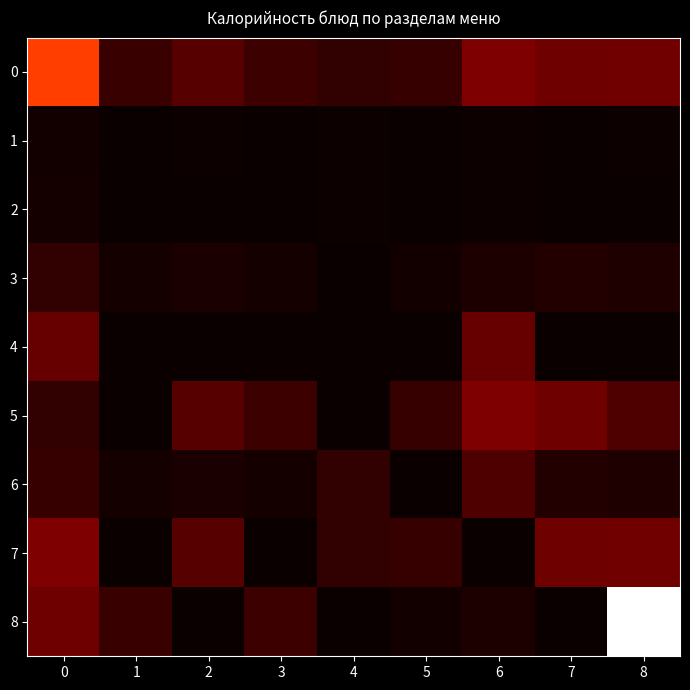

How many distinct data groups are displayed?

9